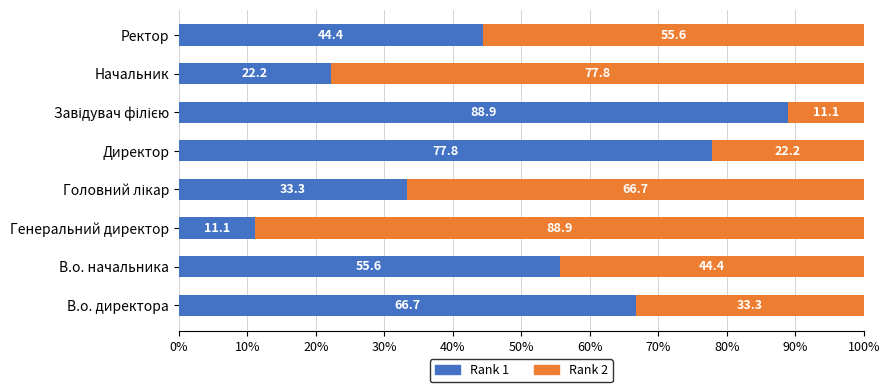

What is the sum of the Rank 1 values at Генеральний директор and Директор?

88.9